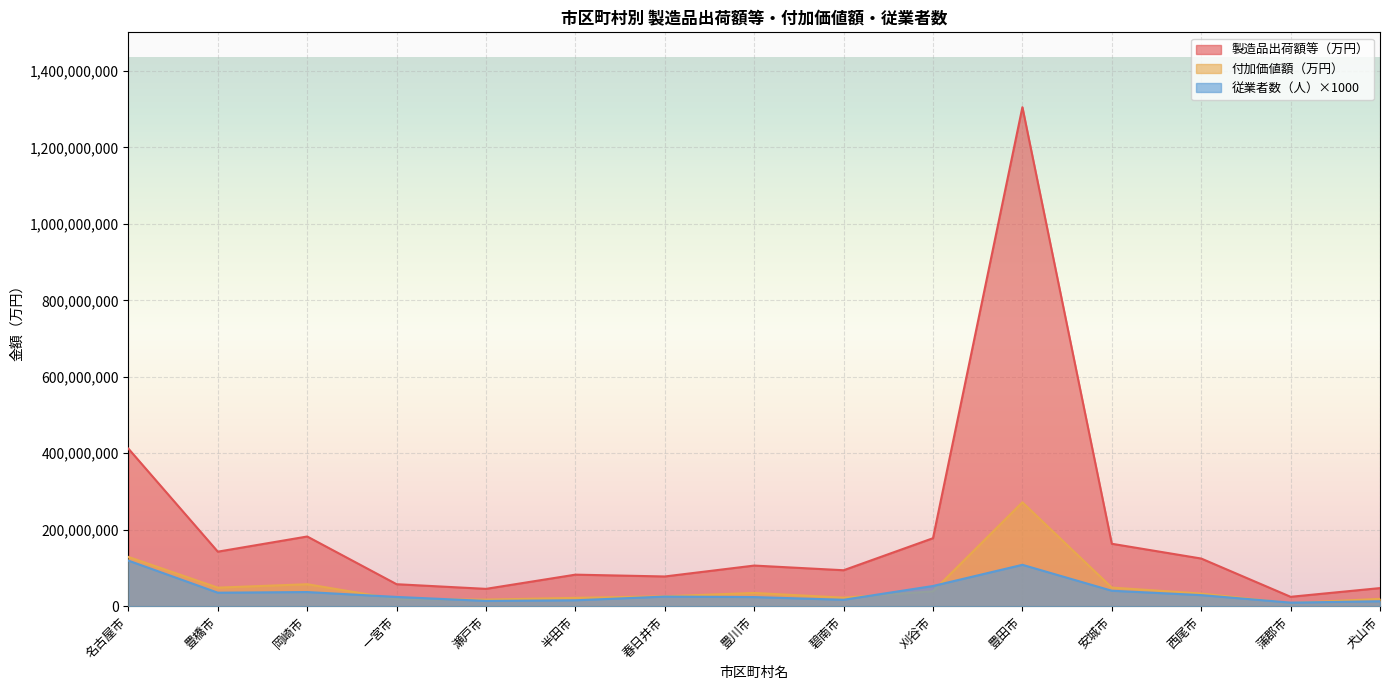

What is the spread (max minus min) of values at 岡崎市?

145295819